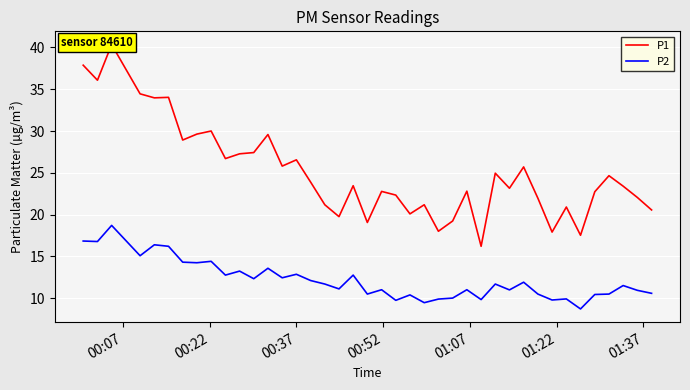

What is the value of the P1 point at the 29th from the left?

24.9